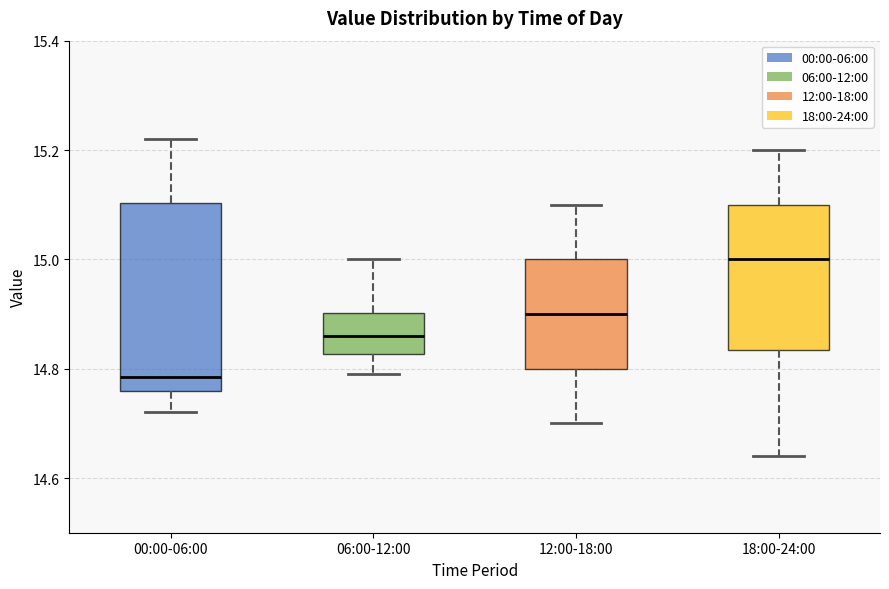

Reading left to right, transcribe this box plot: for each box, give where its median line is, the range the box spans, and where its two whiskers end, as read against the y-axis. The values are not printed on the chart, so give them approximately, as read against the axis.

00:00-06:00: median 14.78, box 14.76 to 15.10, whiskers 14.72 to 15.22
06:00-12:00: median 14.86, box 14.82 to 14.90, whiskers 14.80 to 15.00
12:00-18:00: median 14.90, box 14.80 to 15.00, whiskers 14.70 to 15.10
18:00-24:00: median 15.00, box 14.84 to 15.10, whiskers 14.64 to 15.20